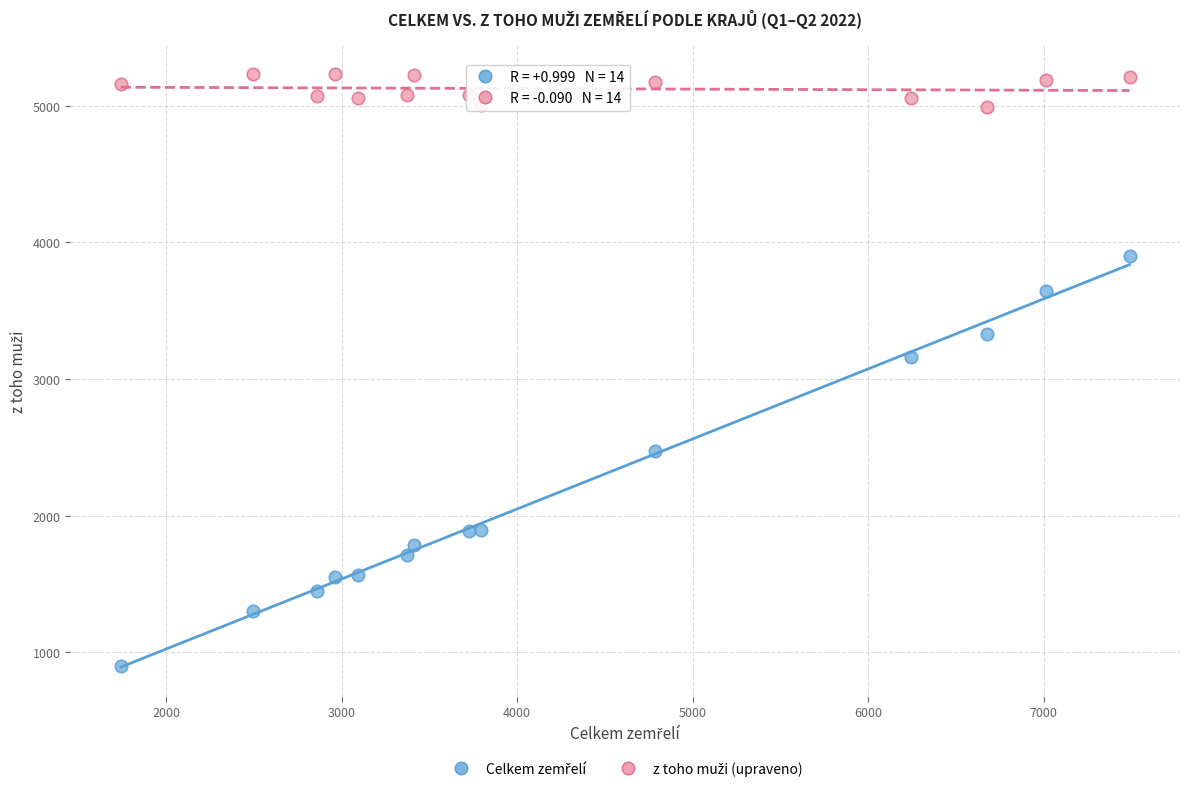

Across all data points, what is the range of Y values (max minus min)?

4332.5